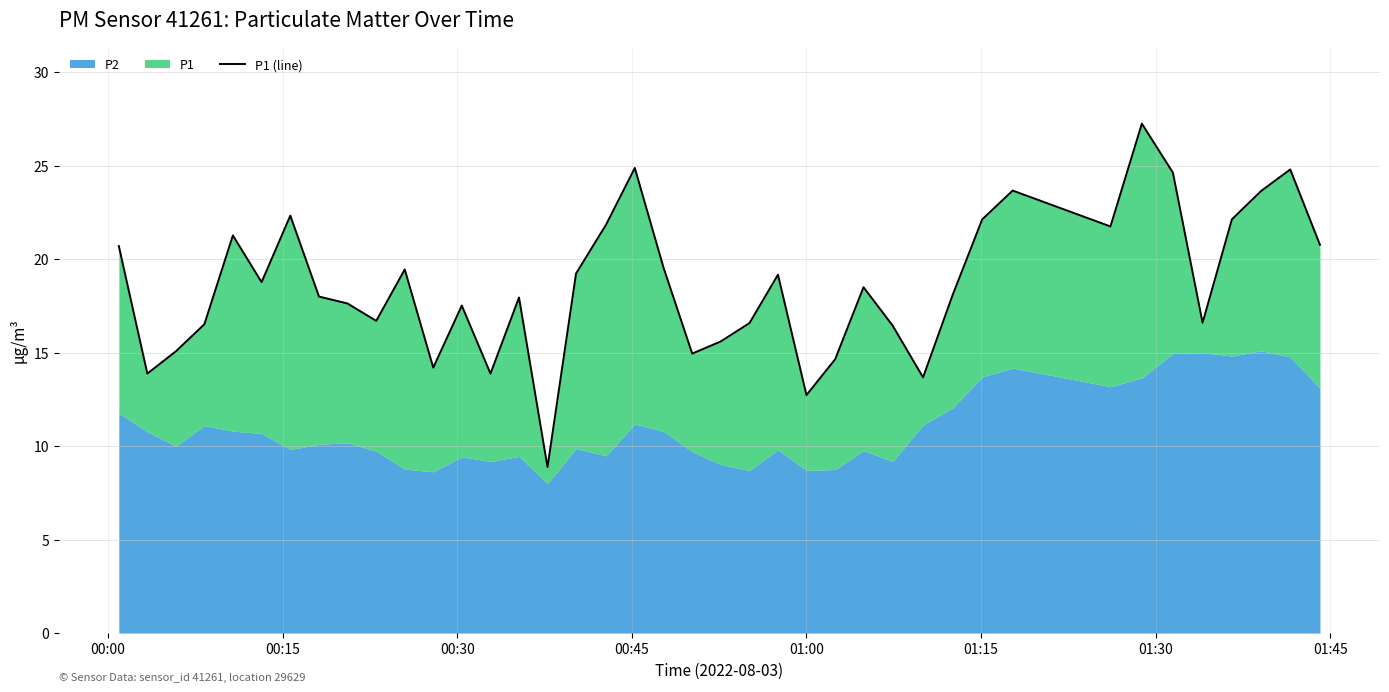

How many lines are shown in the chart?

1